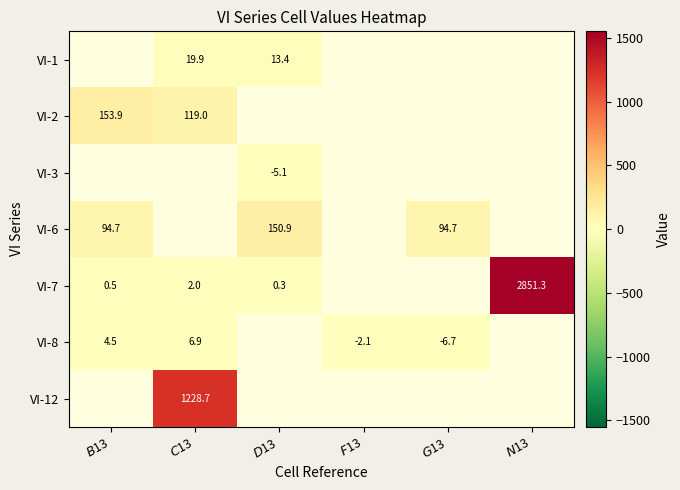

What is the maximum value shown in the chart?

2851.3